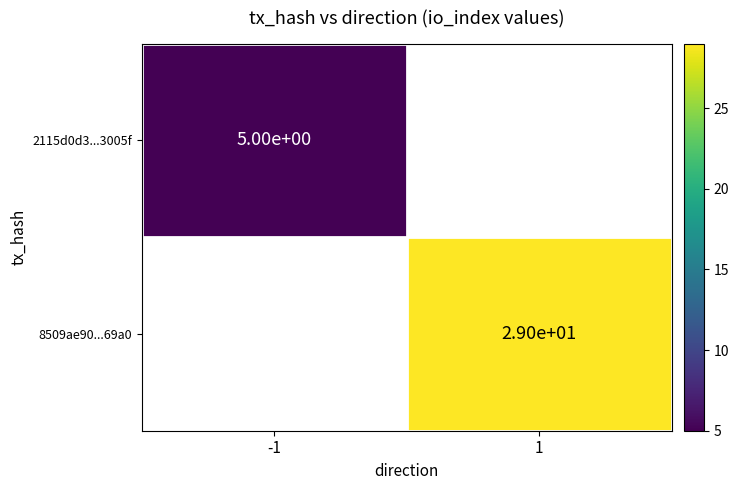

Is it true that 8509ae90...69a0 equals 47 at 1?

False